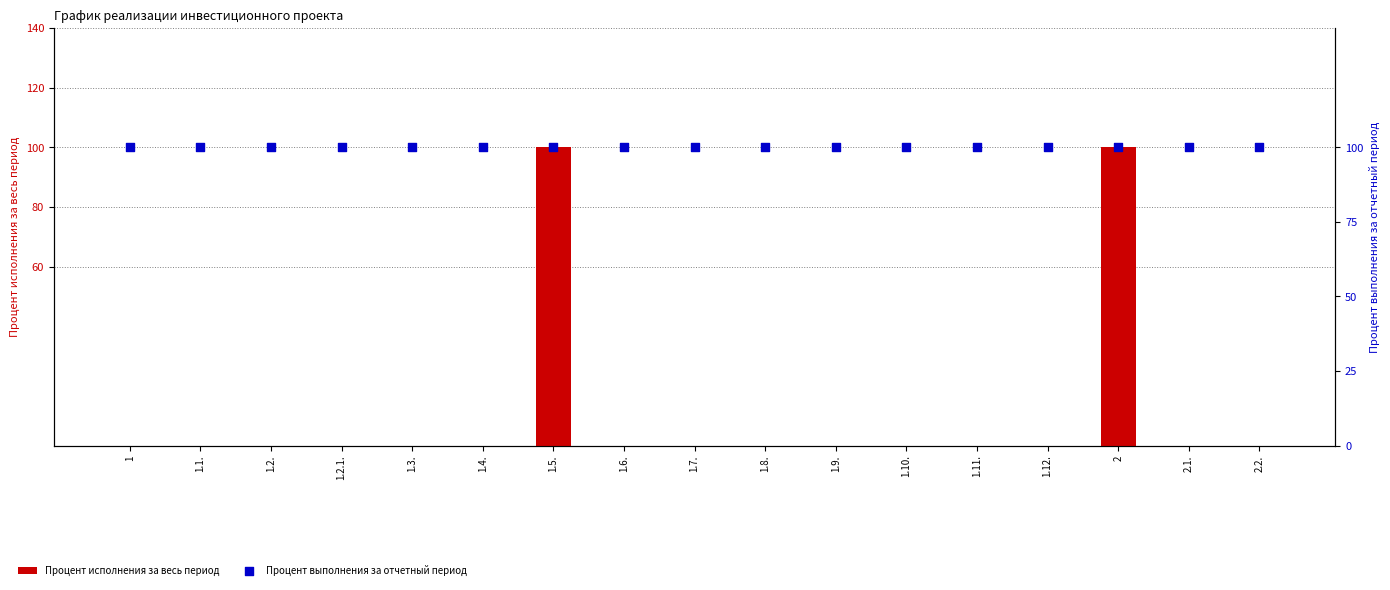

At which category is the sum across all series the highest?

1.5.